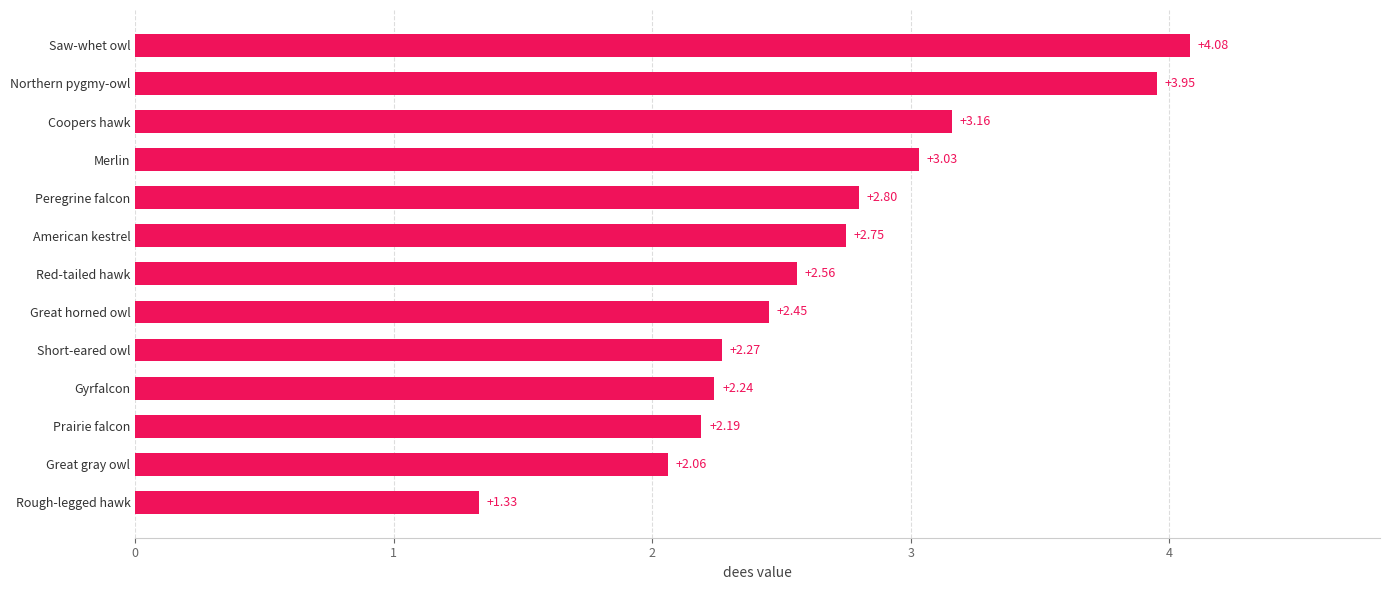

How many values are below 2?

1